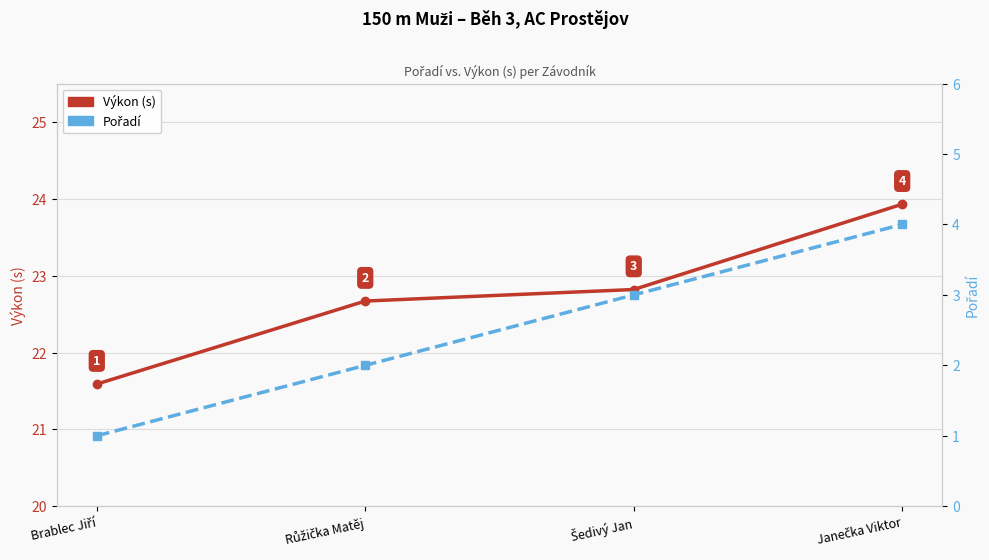

What is the label of the 1st point from the right?

Janečka Viktor